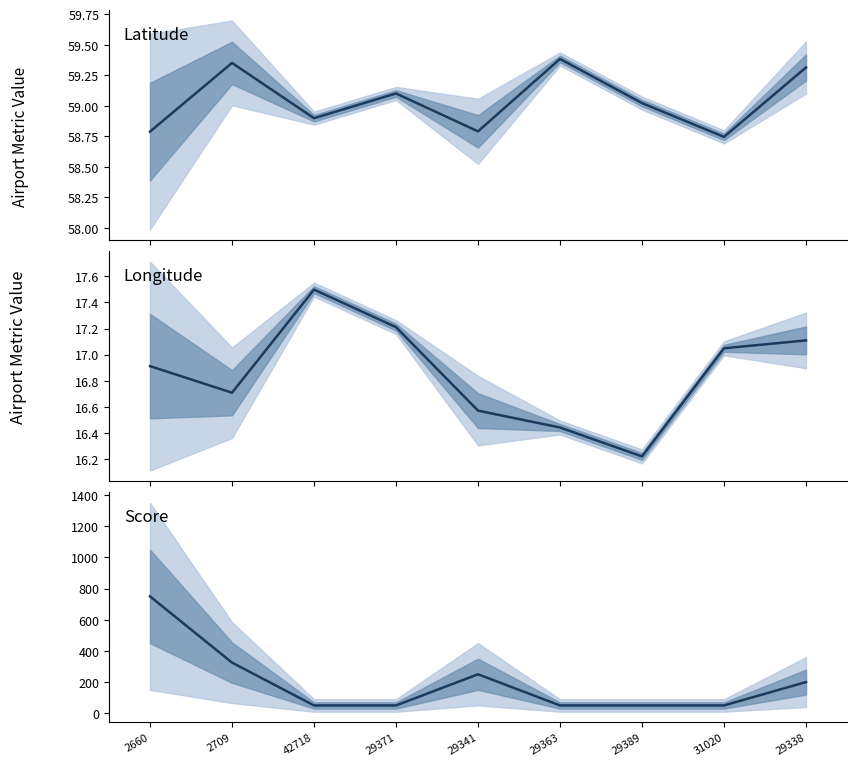

At how many categories does at least one series exceed 202?

3